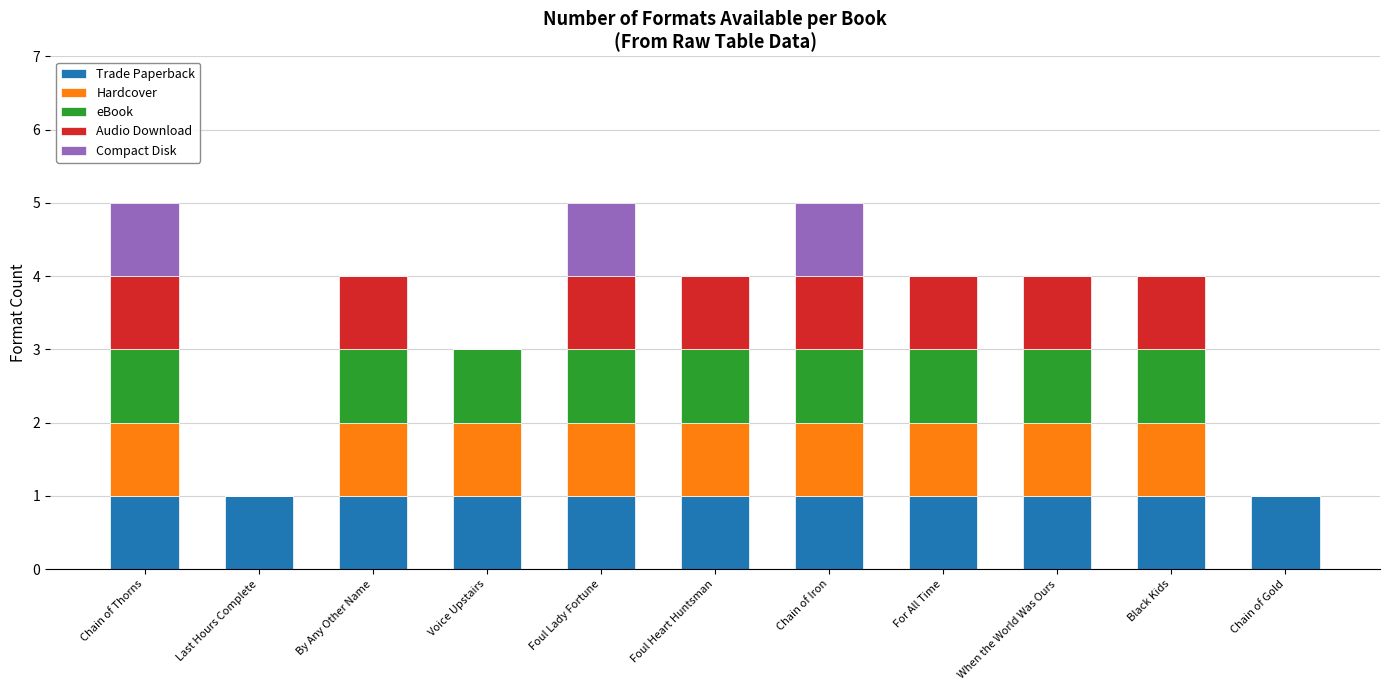

What is the sum of all Trade Paperback values?

11